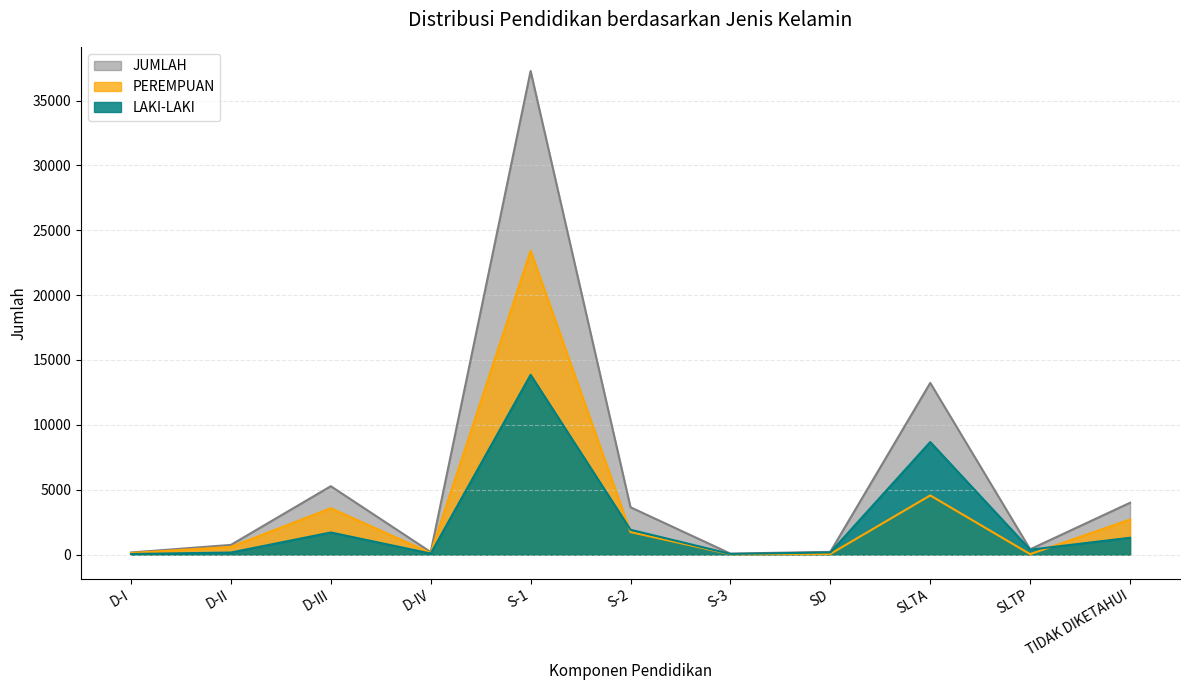

True or false: PEREMPUAN has more than 2 points higher than both neighbors.

True